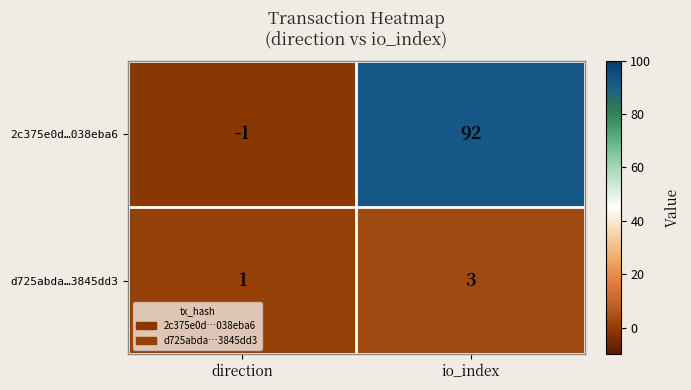

What is the maximum value shown in the chart?

92